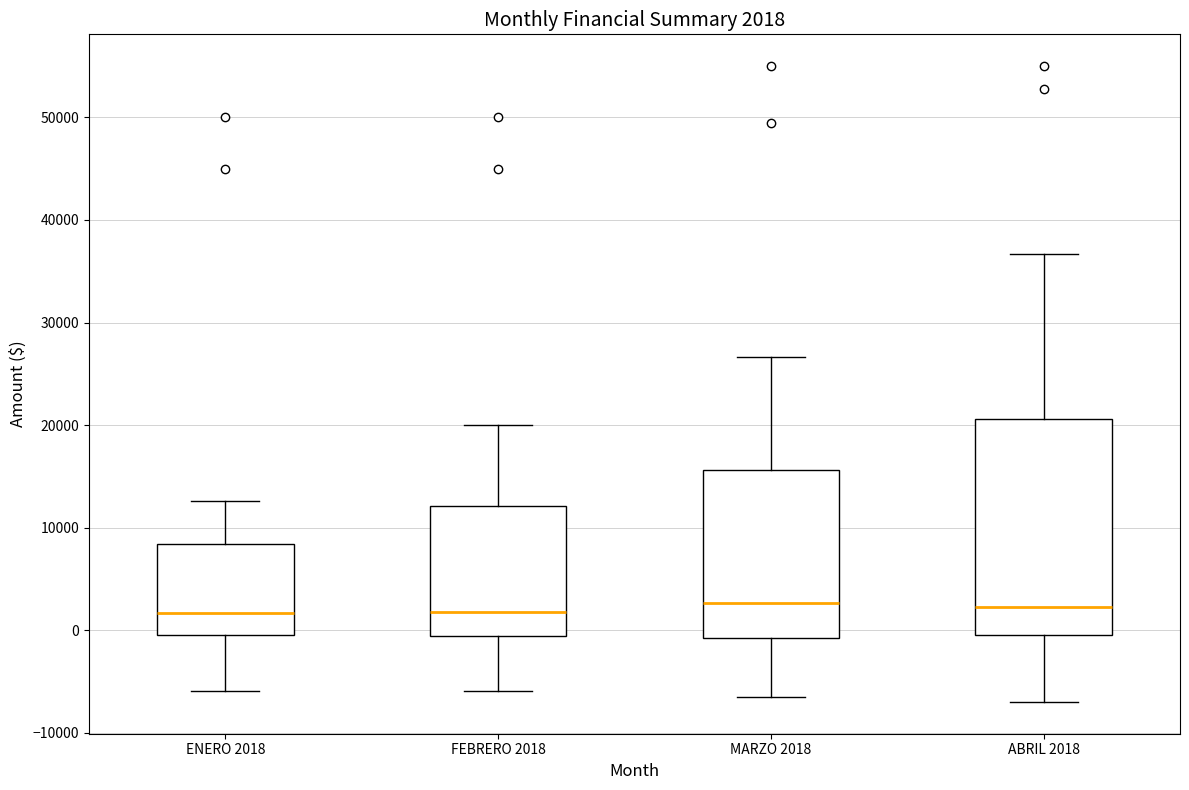

Which box is the tallest, from its lower edge to its upper edge?

ABRIL 2018